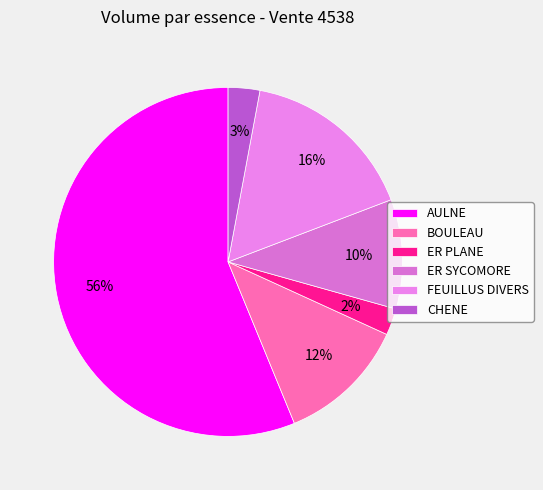

To the nearest percent, what is the difference between the BOULEAU and CHENE slice percentages?

9%